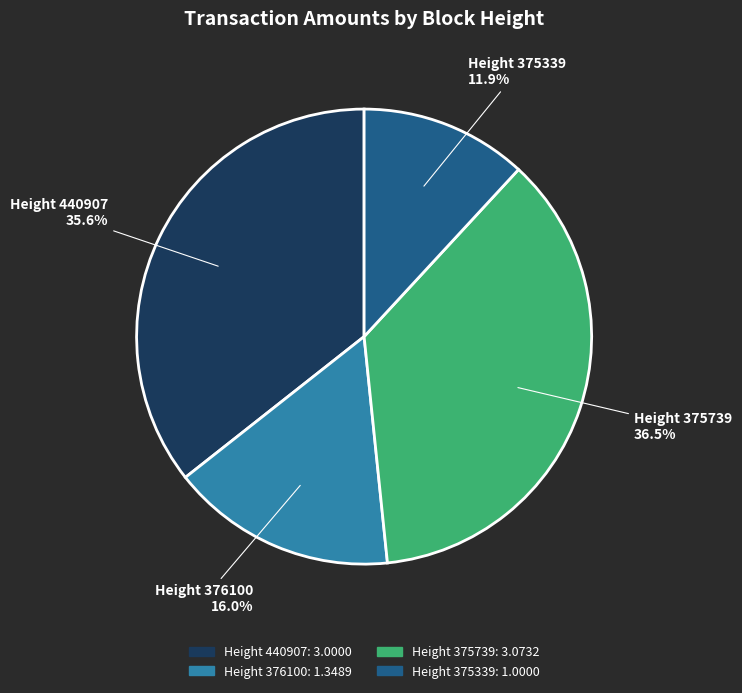

Is there a majority slice in this chart?

No